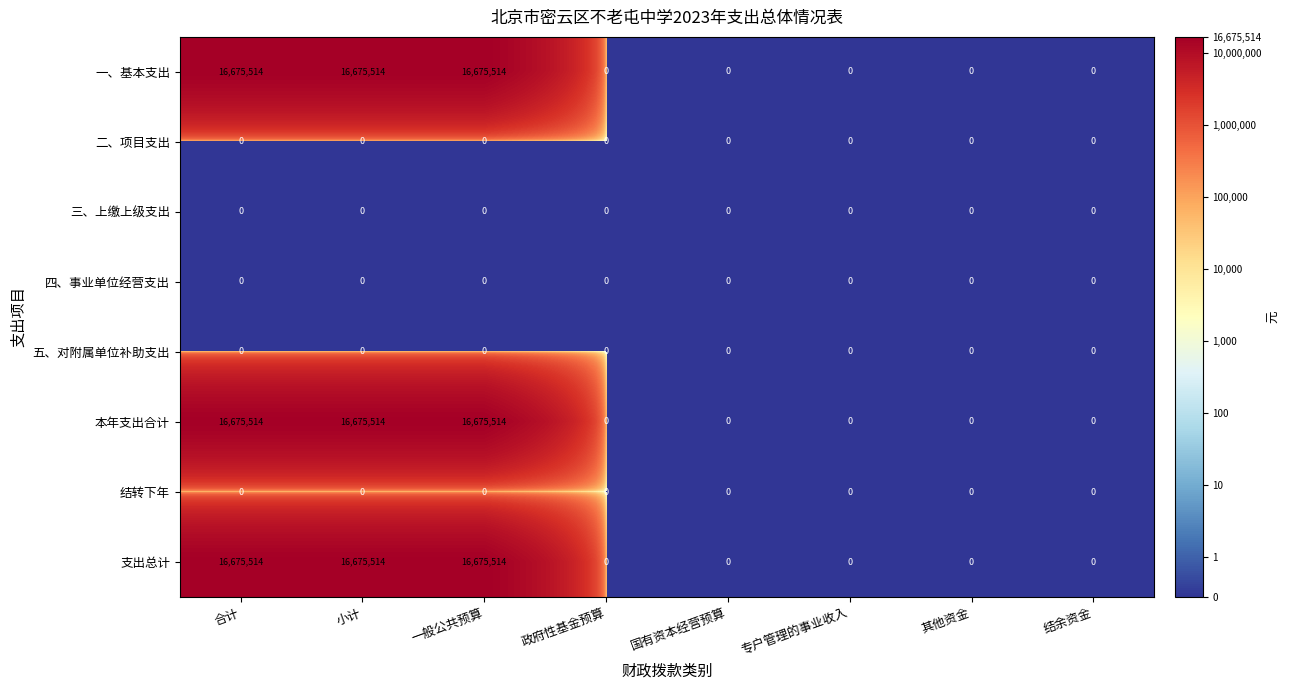

At how many categories does at least one series exceed 11756286?

3